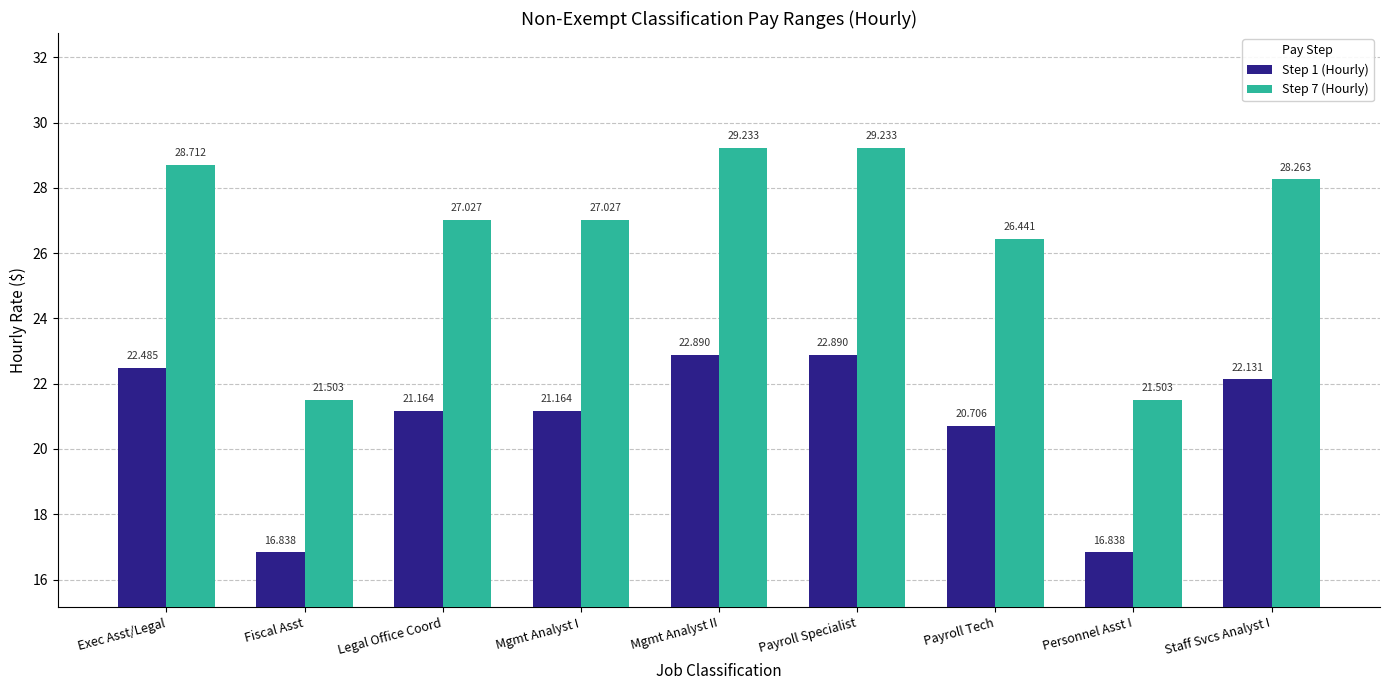

Where does the Step 7 (Hourly) series first go above 27?

Exec Asst/Legal